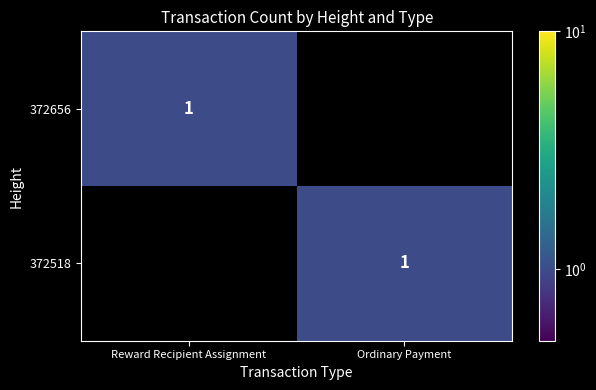

The value of 372656 at Reward Recipient Assignment is 1. True or false?

True